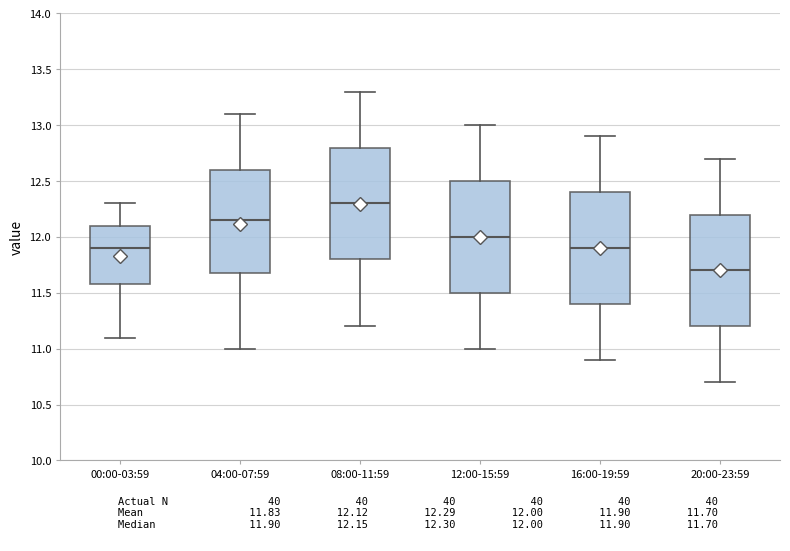

Which box's median line is the highest?

08:00-11:59